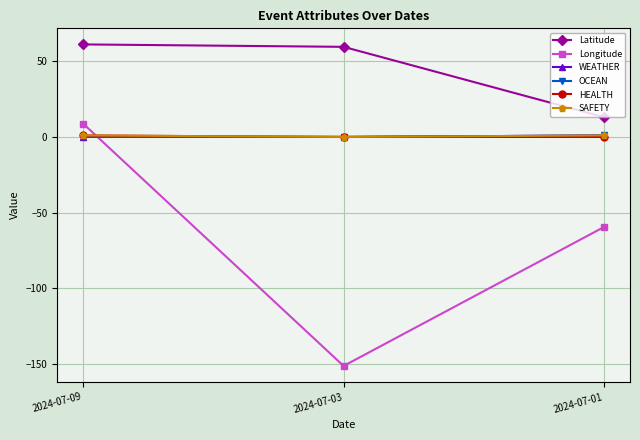

Which category has the lowest value across all series?

2024-07-03